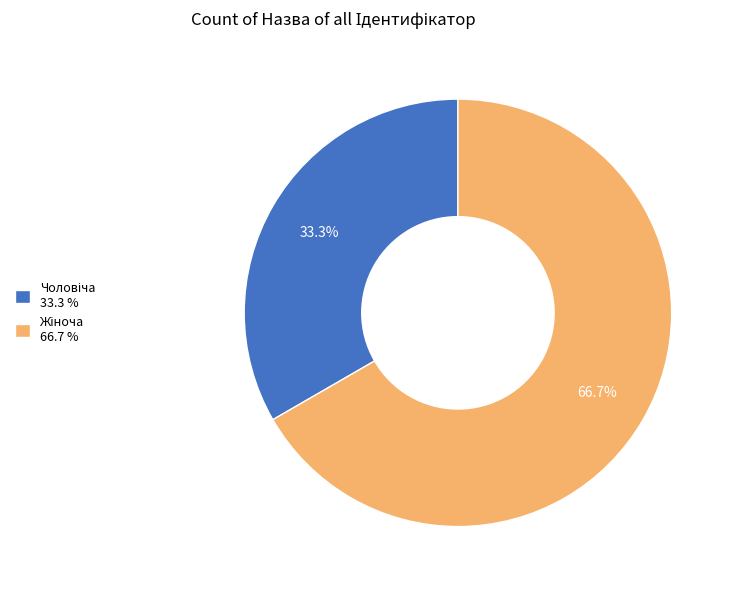

Is there any slice that represents more than half of the pie?

Yes